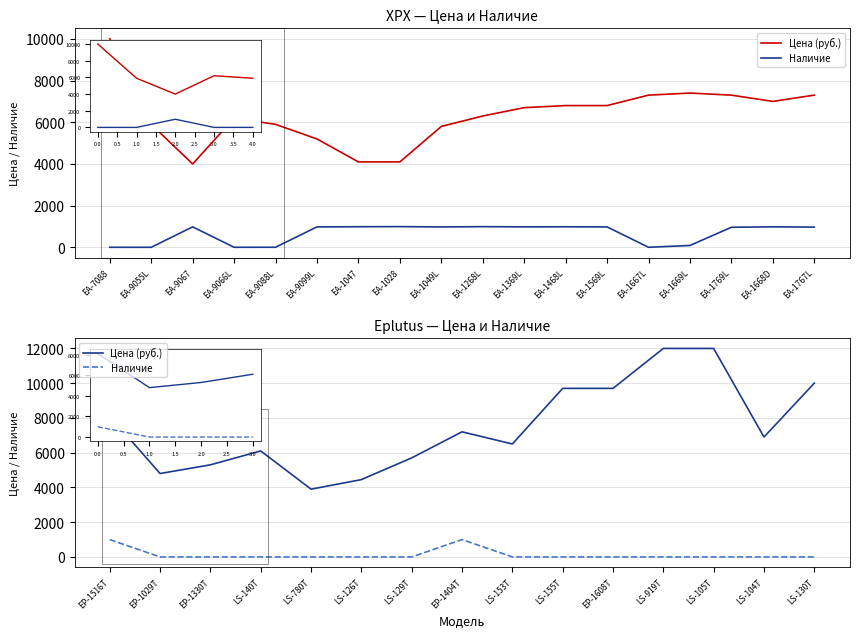

Which has a higher value, EA-9055L or EA-1049L?

EA-1049L